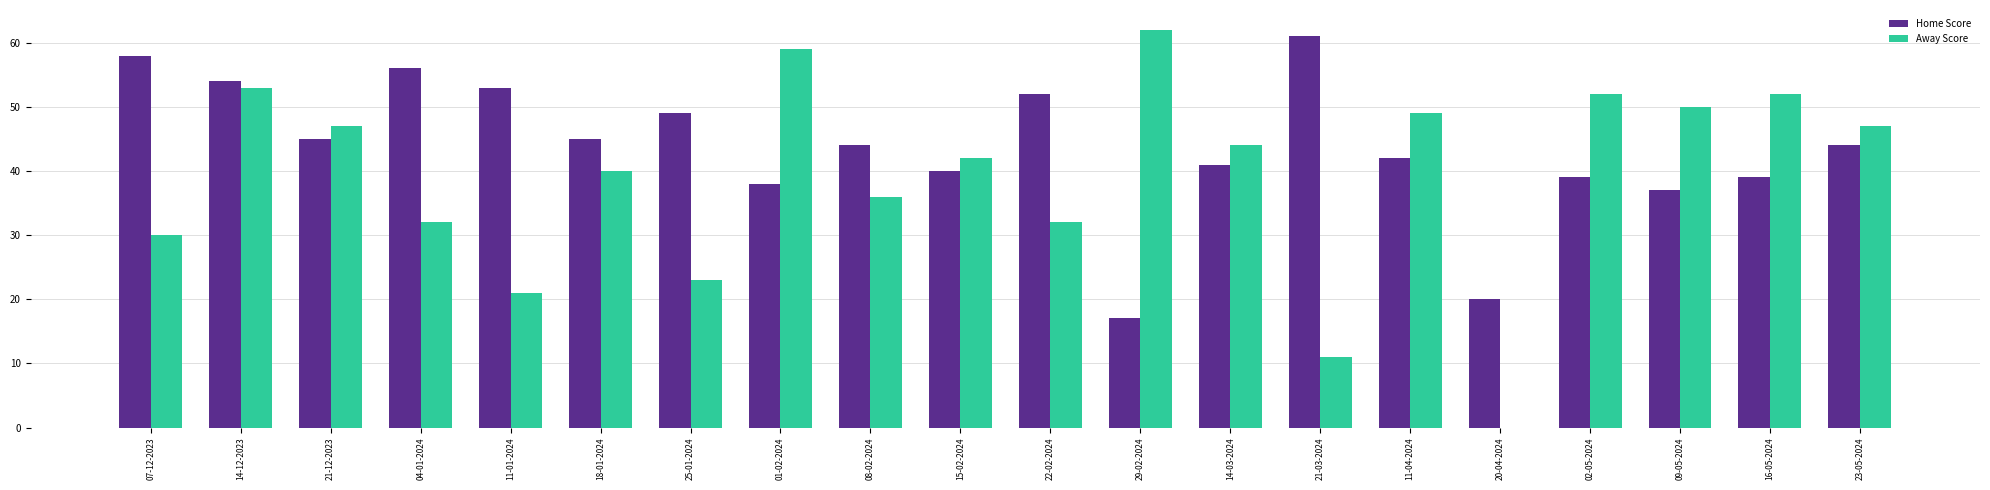

How many series are shown in this chart?

2